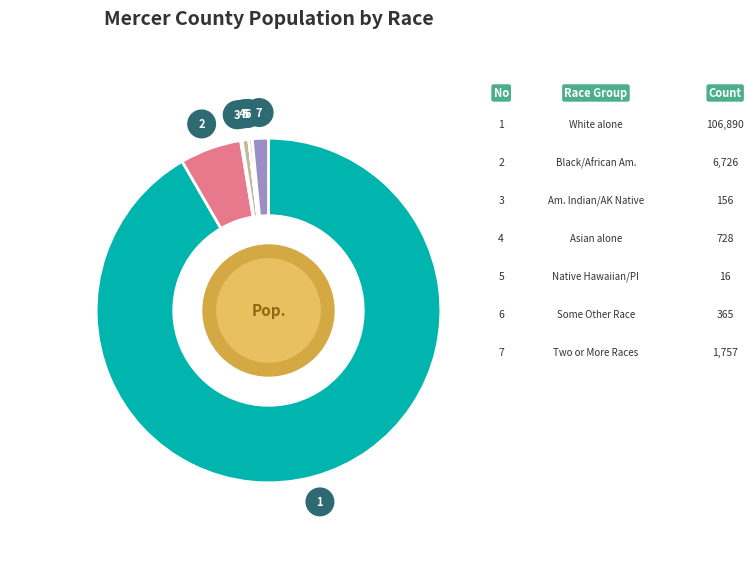

Count the number of slices in the pie.

7